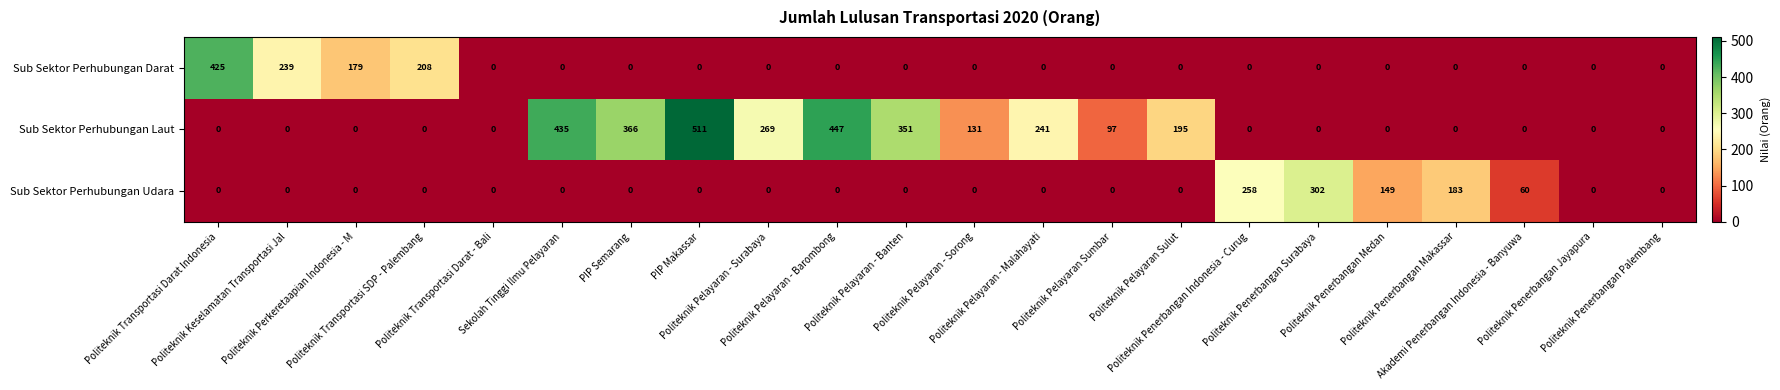

List the series in order of their peak value, lowest first.

Sub Sektor Perhubungan Udara, Sub Sektor Perhubungan Darat, Sub Sektor Perhubungan Laut